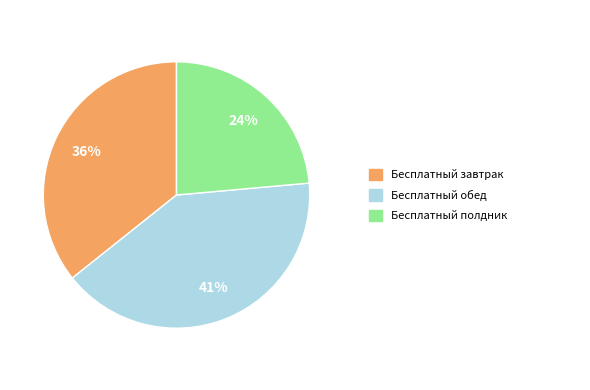

To the nearest percent, what is the average slice percentage?

33%